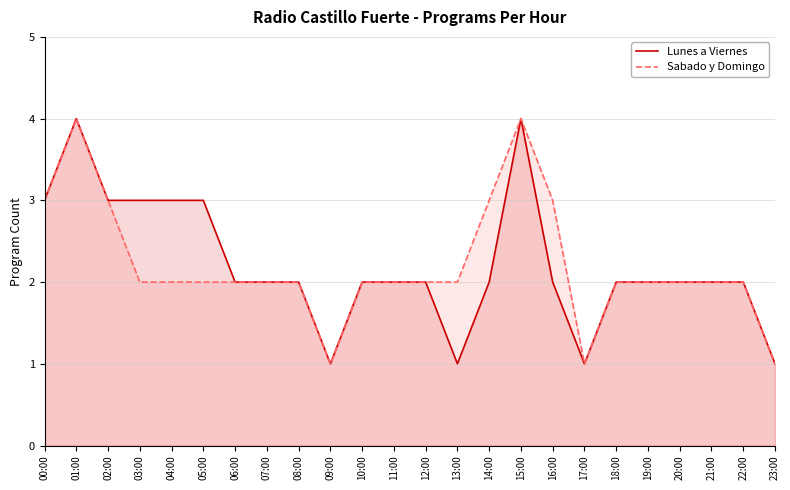

True or false: Lunes a Viernes and Sabado y Domingo cross at least once.

False